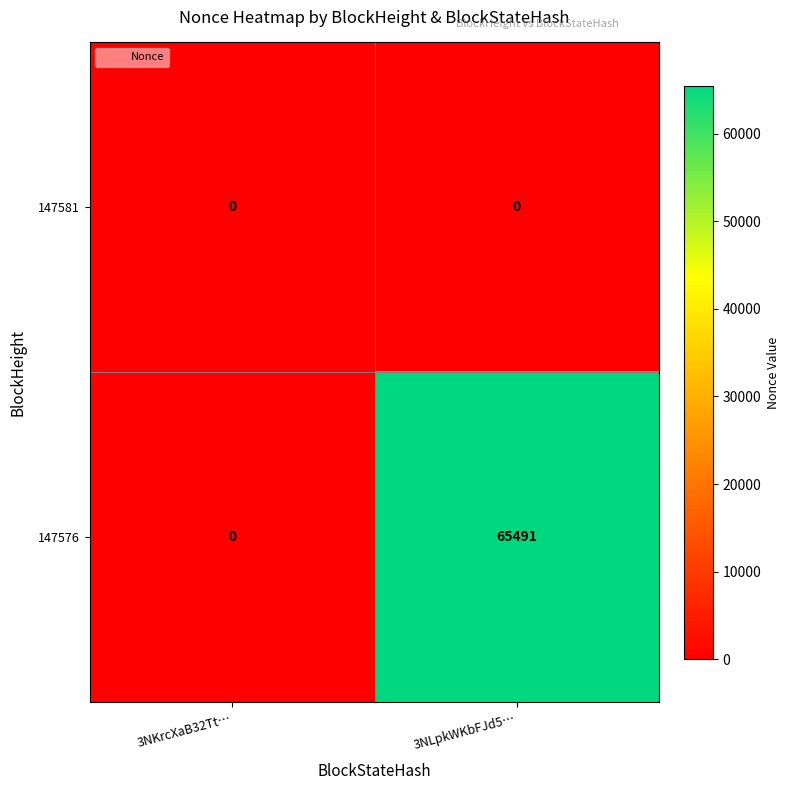

Which series has the largest total across all categories?

147576